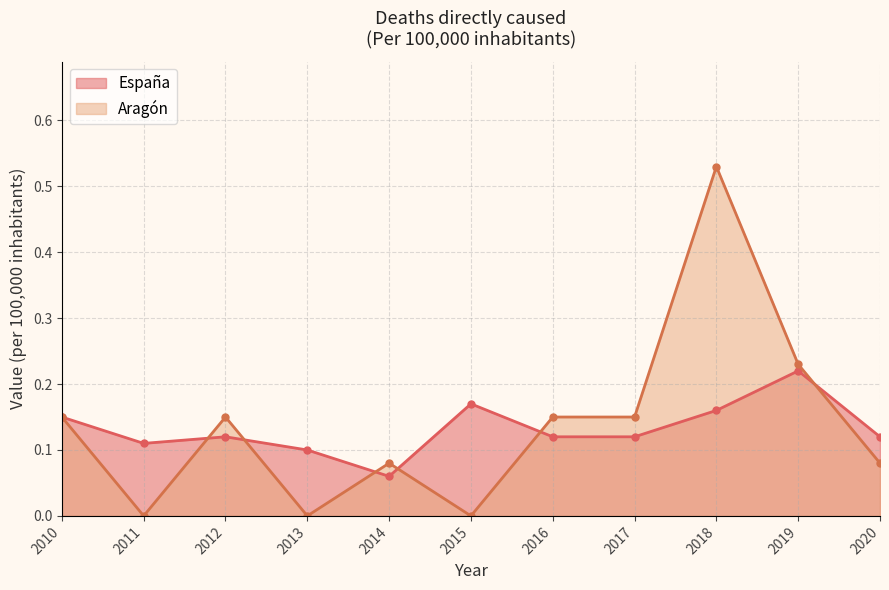

True or false: España and Aragón intersect in this chart.

True